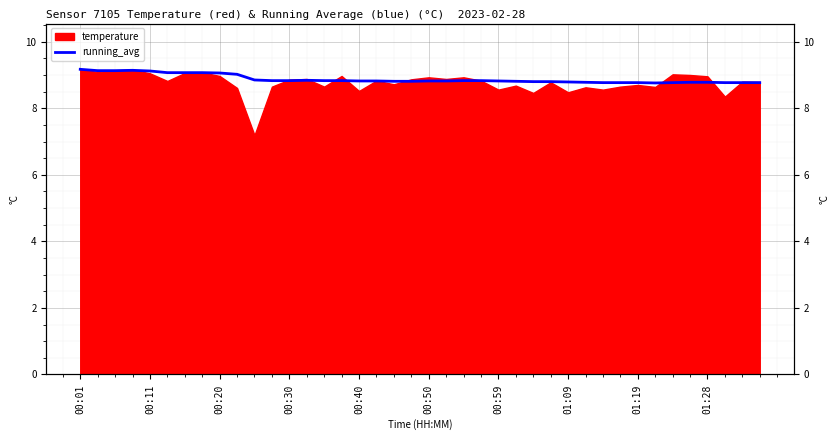

True or false: the data shows 14.0 at 11.

False